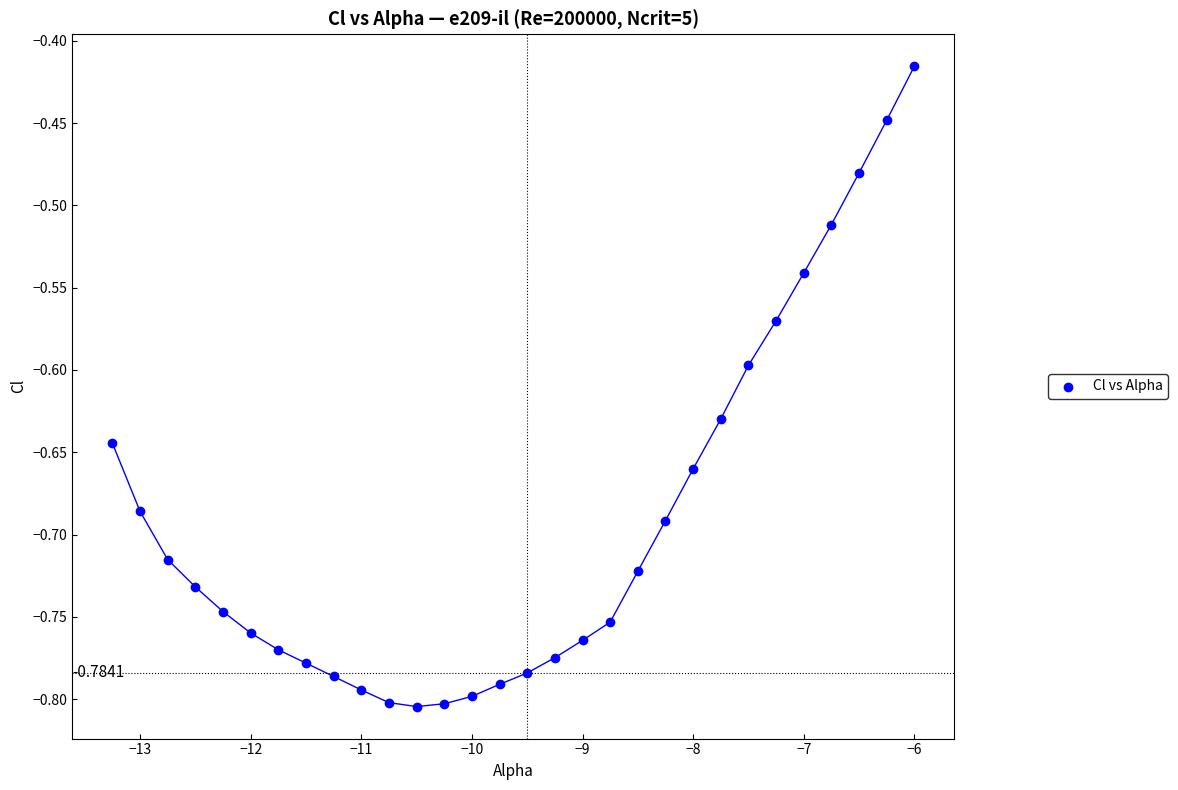

What is the range of X values (max minus min)?

7.2